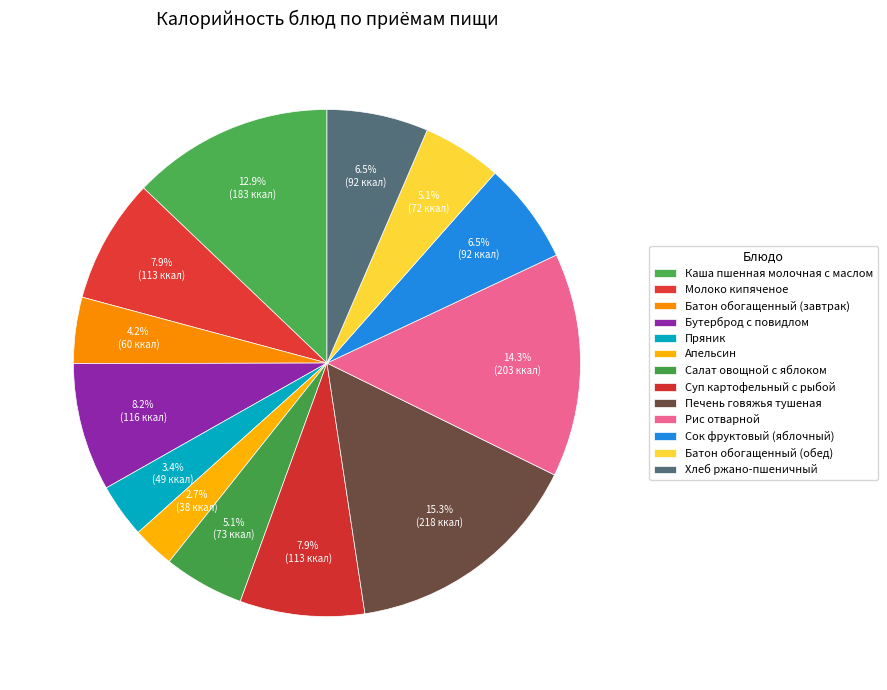

What percentage is NOT represented by Печень говяжья тушеная?

84.7%